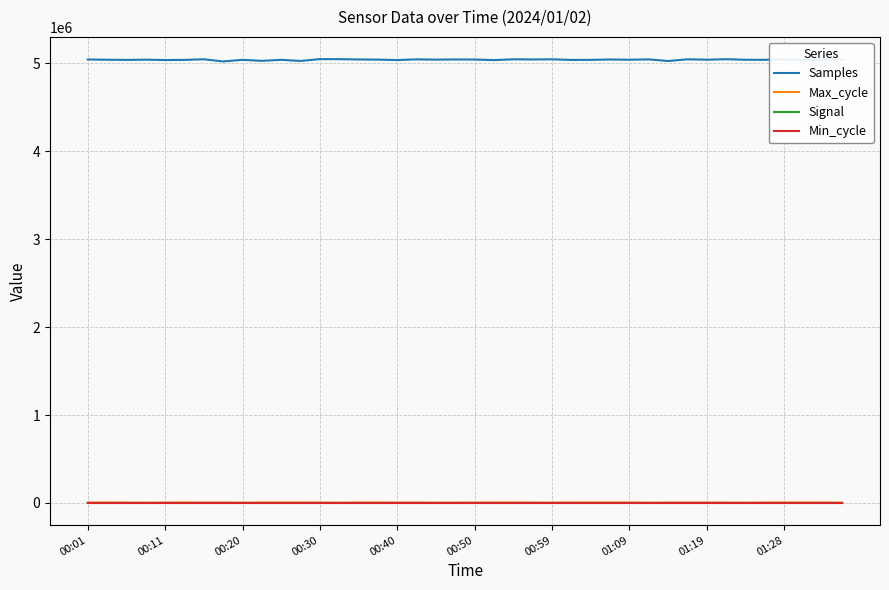

Does the chart display data point markers on the line(s)?

No